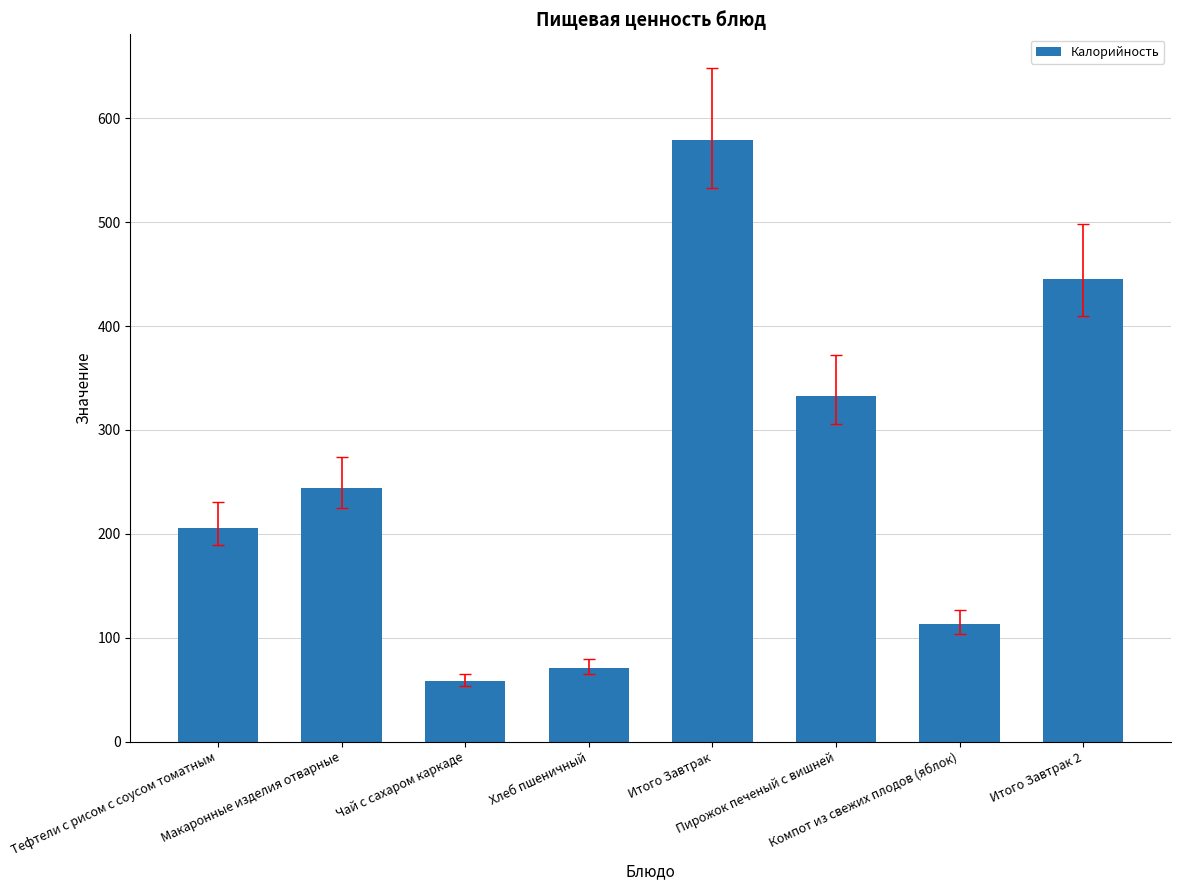

How many categories are shown in the chart?

8